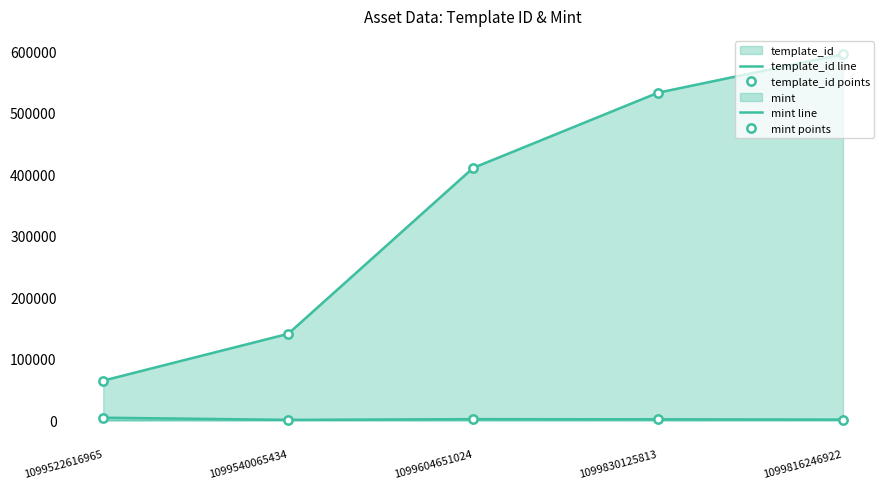

List the series in order of their peak value, lowest first.

mint line, mint points, template_id line, template_id points